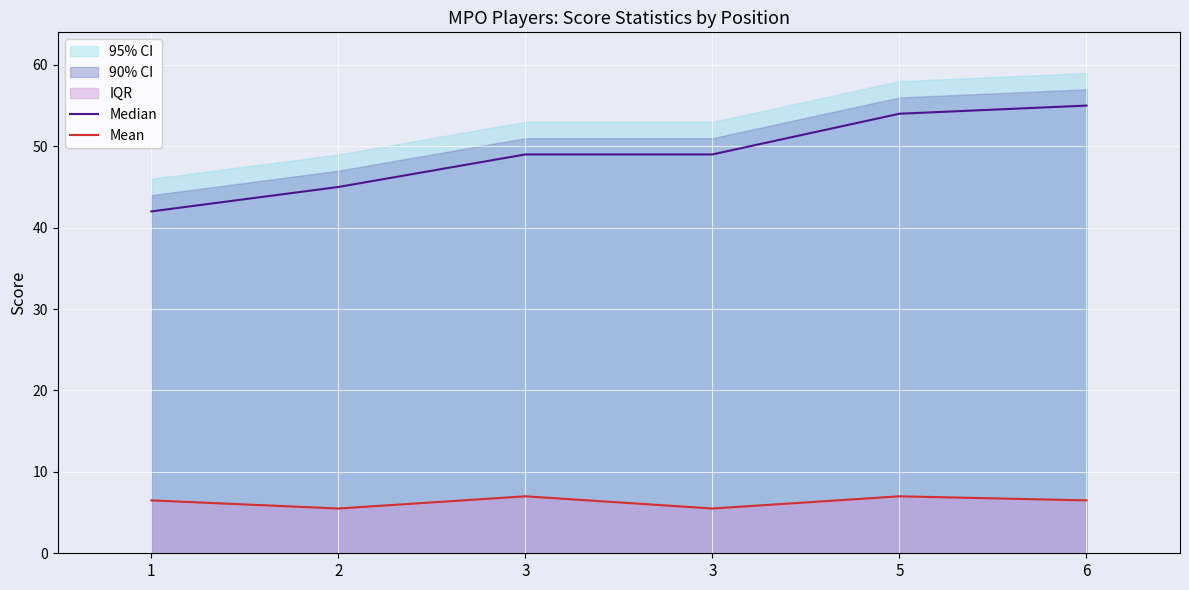

The value of Mean at 5 is 3.0. True or false?

False